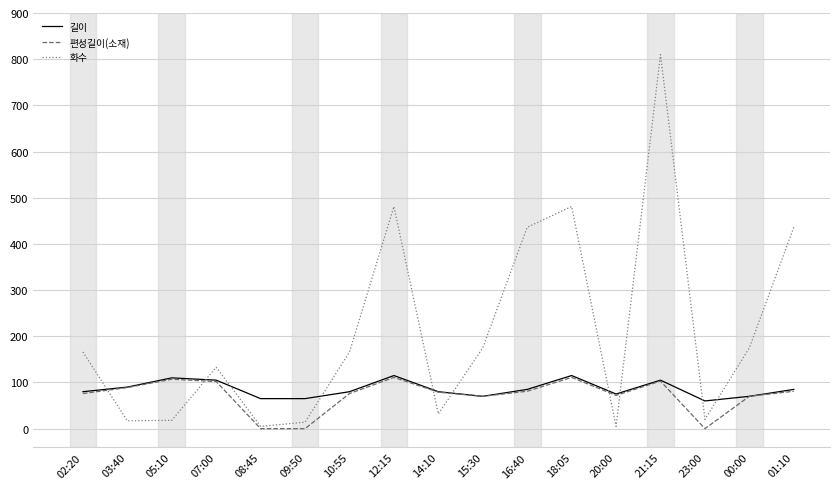

What is the maximum value for 길이?

115